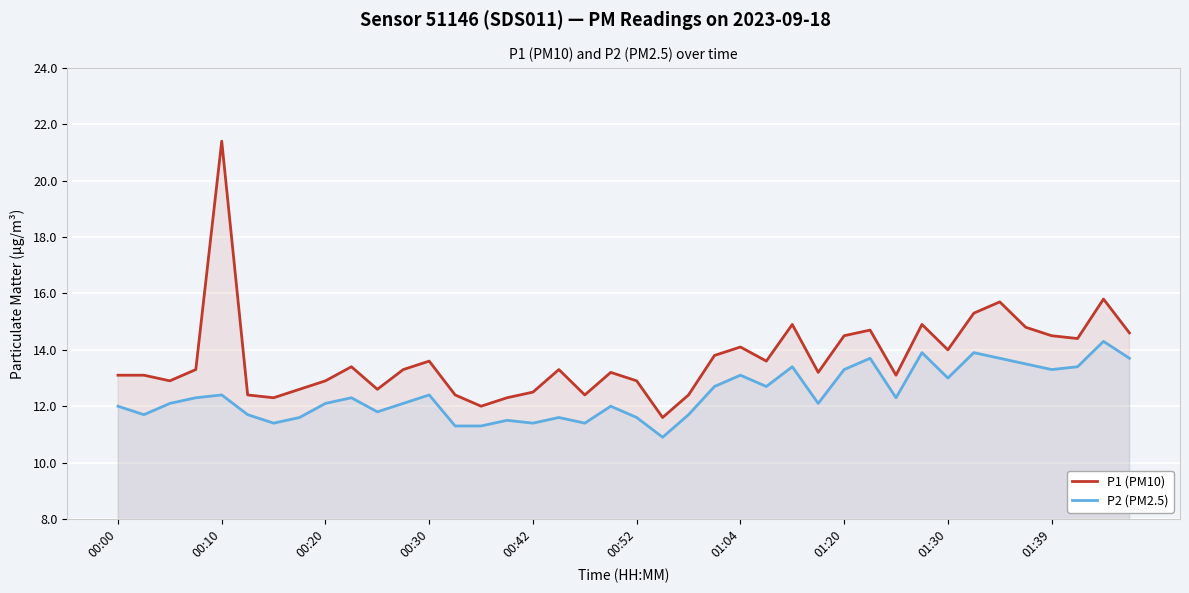

Does the chart display data point markers on the line(s)?

No